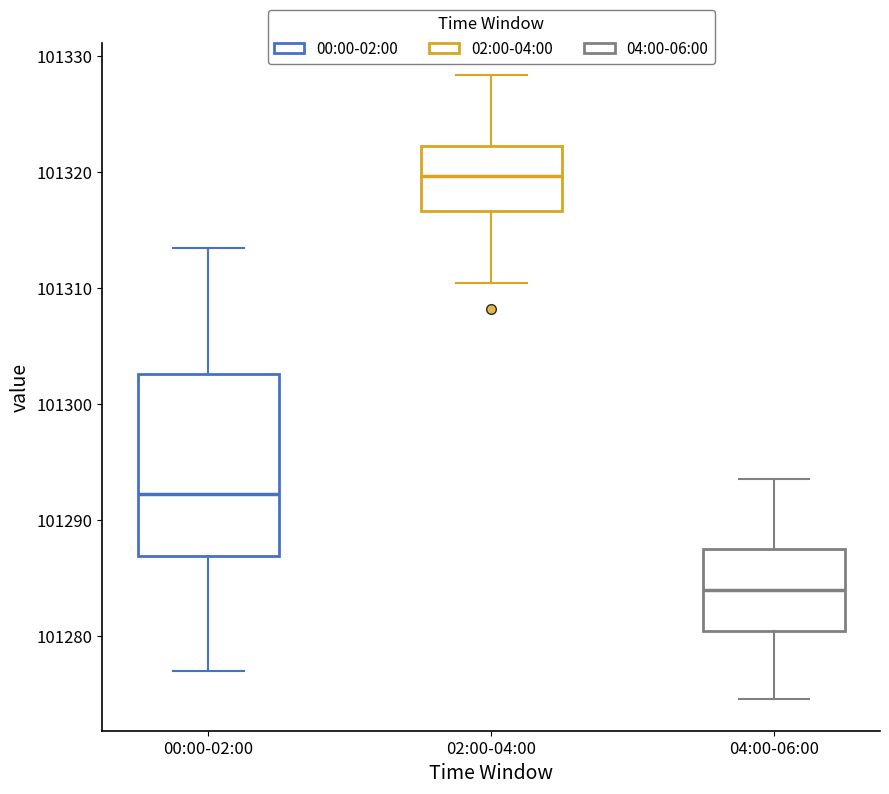

Where does the upper whisker of the box for 00:00-02:00 end on the y-axis? The values are not printed on the chart, so give them approximately, as read against the axis.

101314